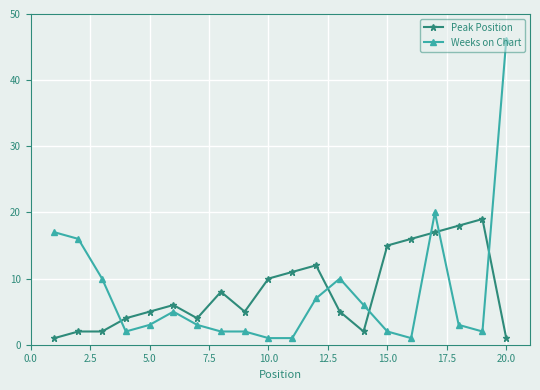

How many intersections are there between Weeks on Chart and Peak Position?

6